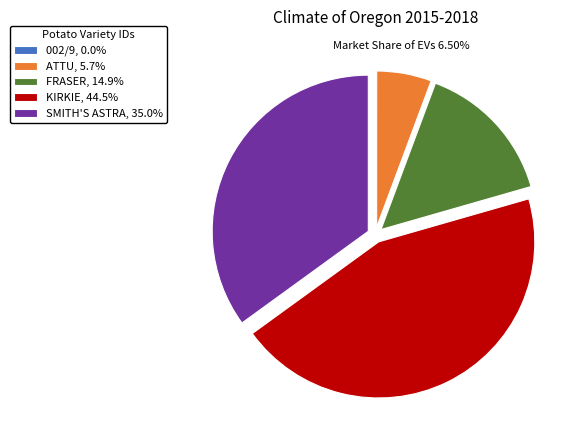

Does SMITH'S ASTRA, 35.0% represent more than half of the total?

No